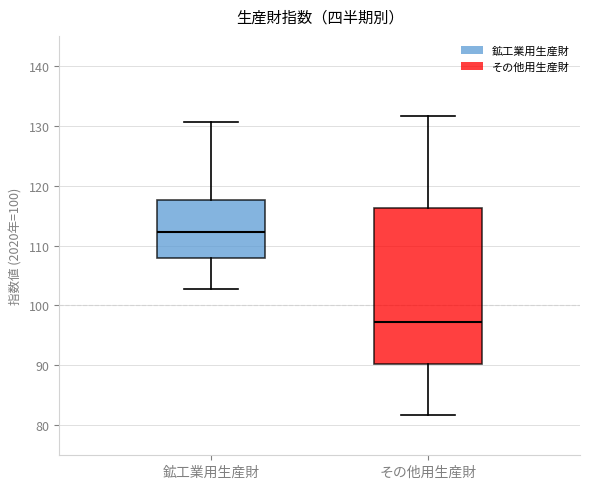

Which box is the tallest, from its lower edge to its upper edge?

その他用生産財